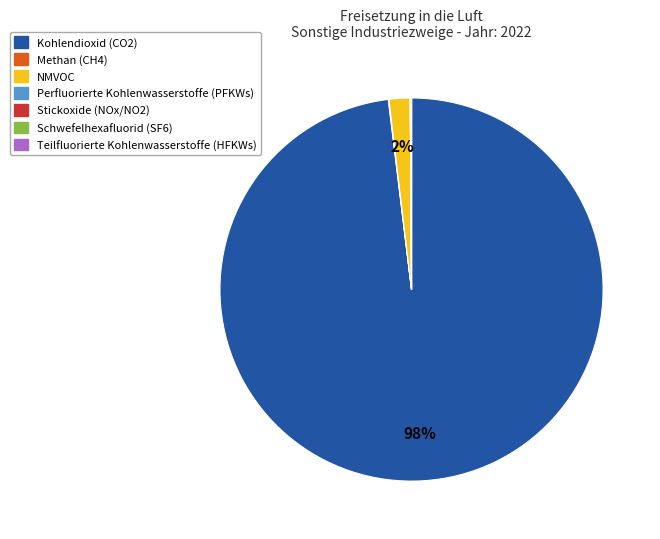

Which category accounts for the majority?

Kohlendioxid (CO2)